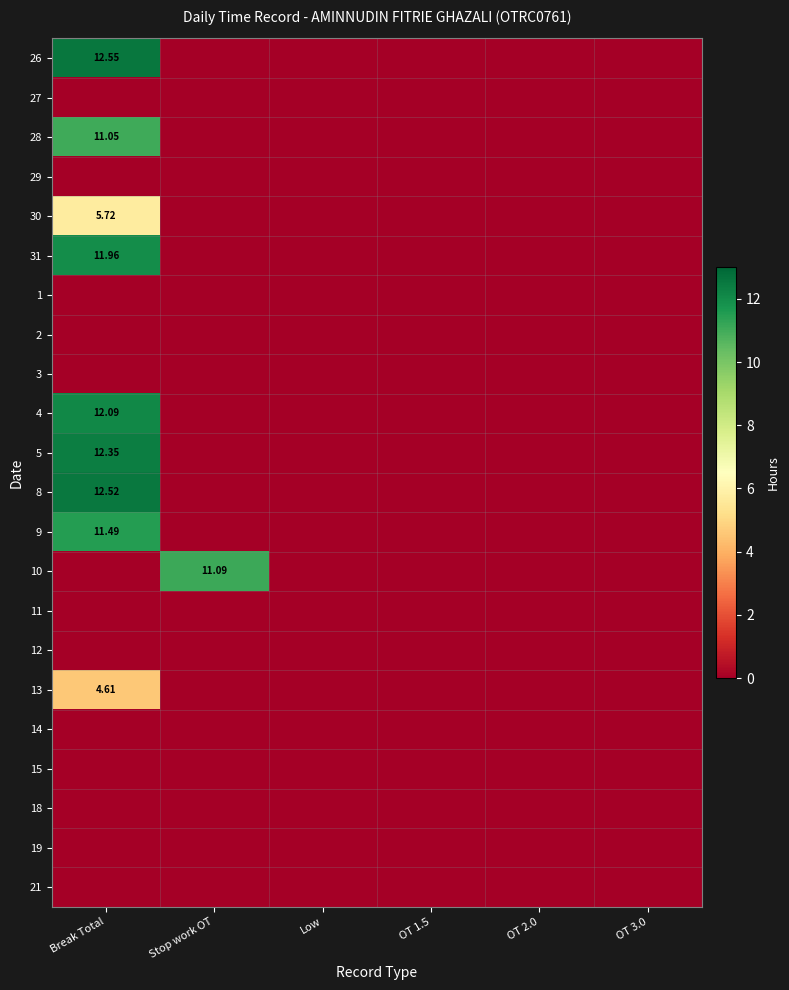

Which series has the largest total across all categories?

26